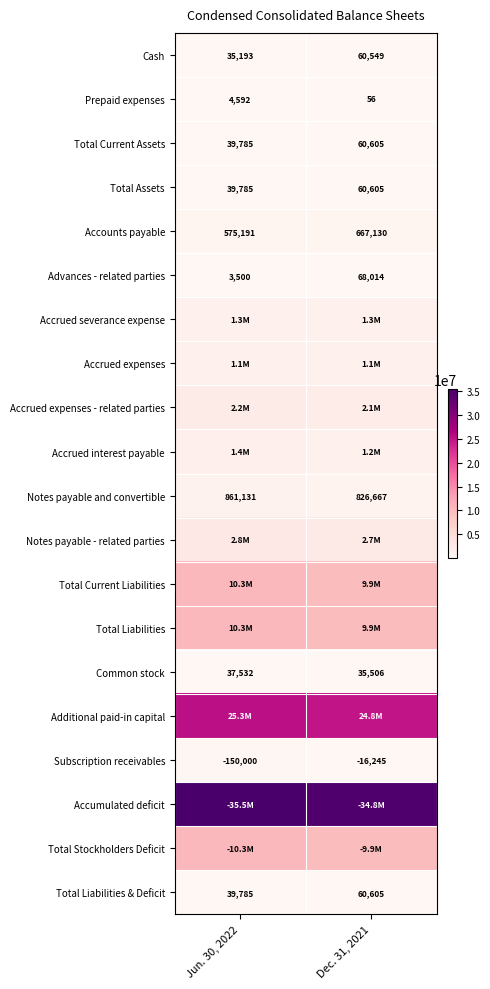

The value of Advances - related parties at Jun. 30, 2022 is 5974. True or false?

False